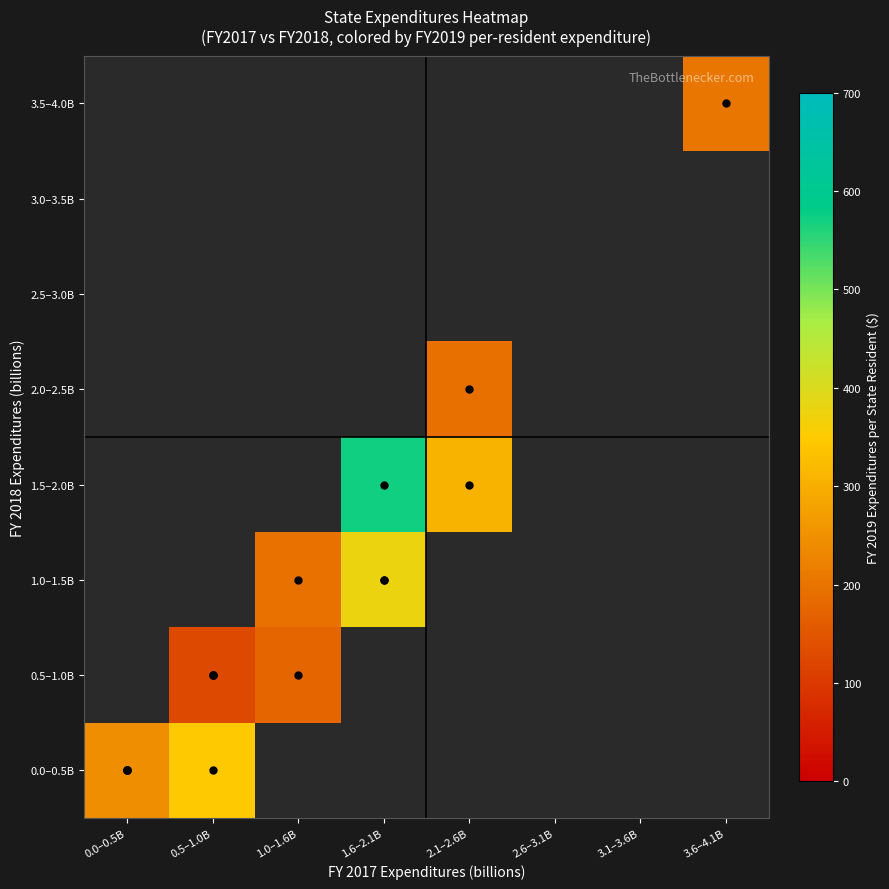

Is the value of 3.0–3.5B at 1.6–2.1B greater than the value of 1.0–1.5B at 0.0–0.5B?

No